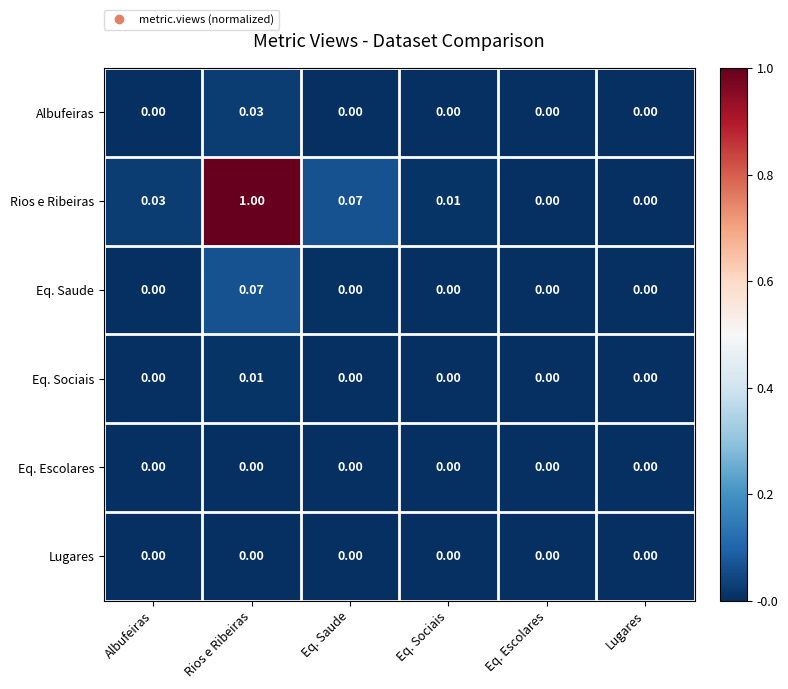

Which series has the largest range (max minus min)?

Rios e Ribeiras